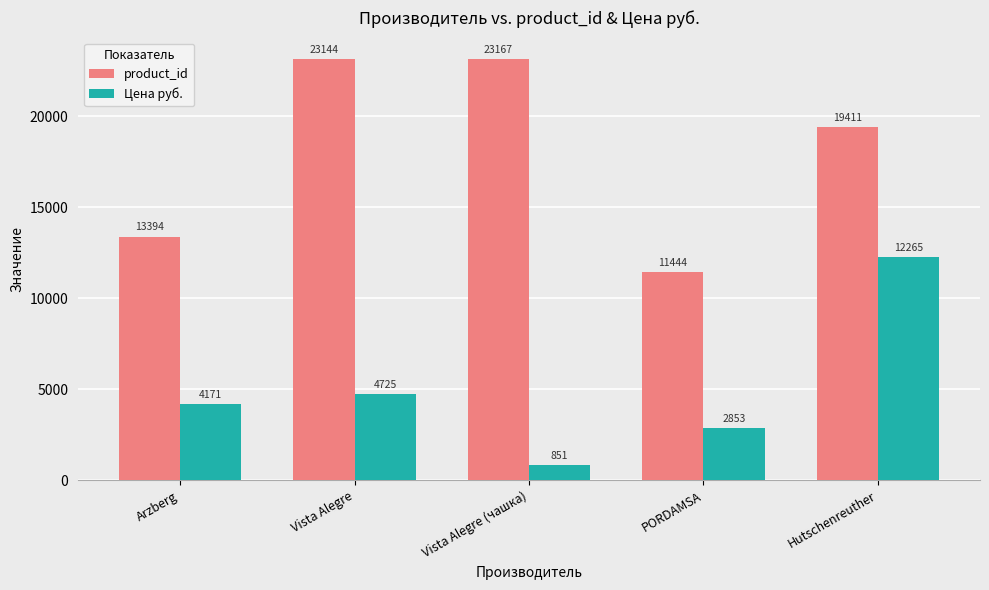

Between Arzberg and Vista Alegre (чашка), which series saw the biggest shift?

product_id